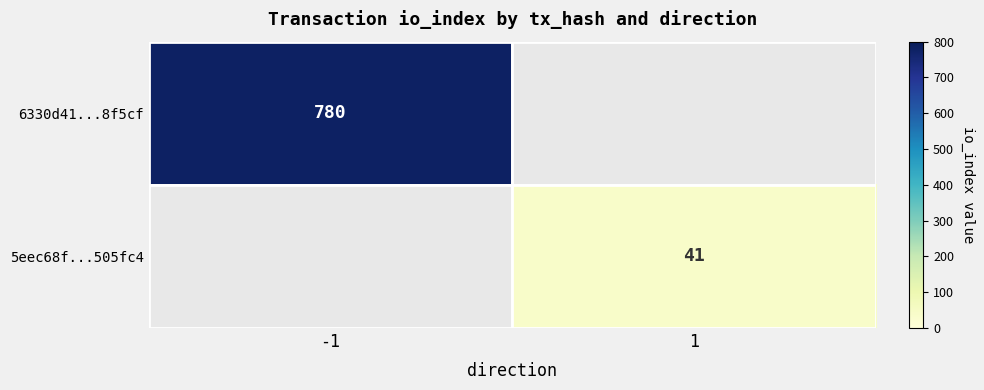

Is it true that 5eec68f...505fc4 equals 41 at 1?

True